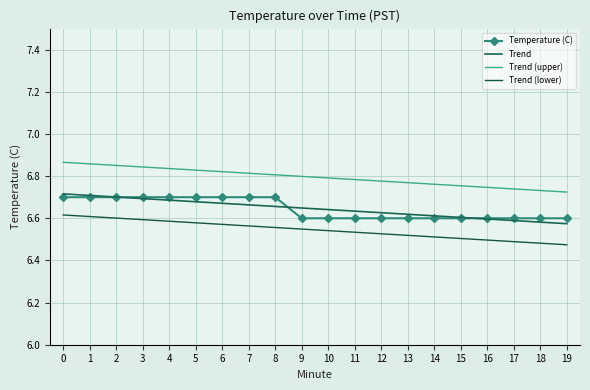

Which series has the largest total across all categories?

Trend (upper)